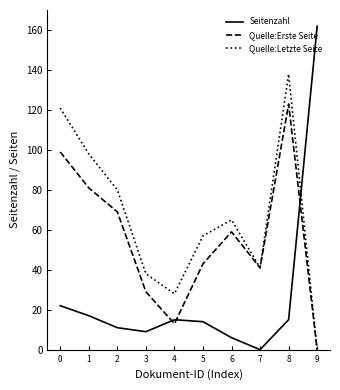

At which label is Quelle:Letzte Seite closest to 69?

6